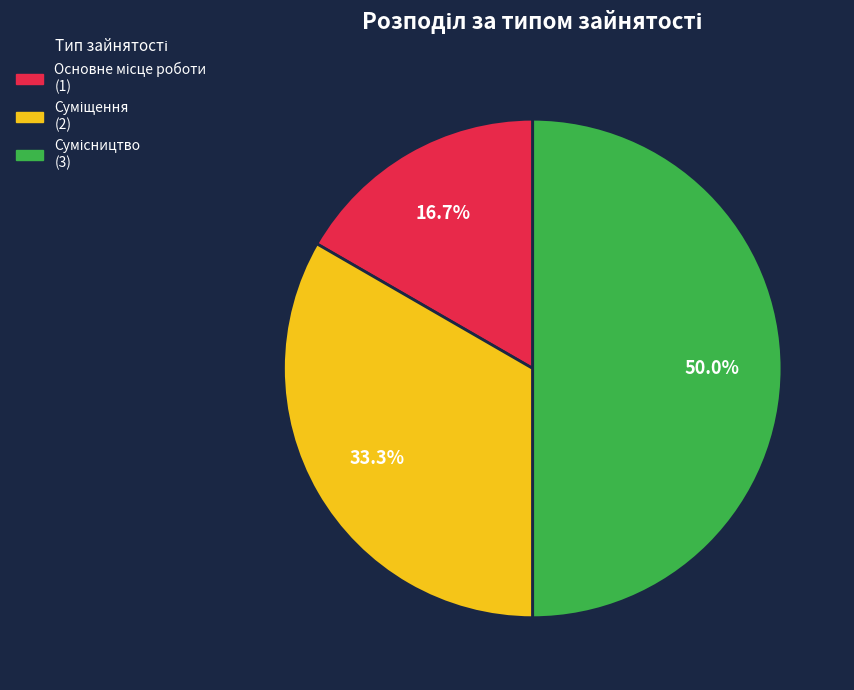

How many slices are in this pie chart?

3